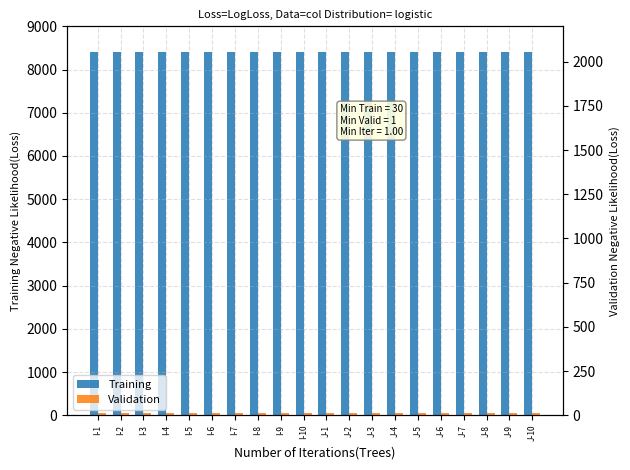

At I-5, list the series in order from smallest to largest.

Validation, Training